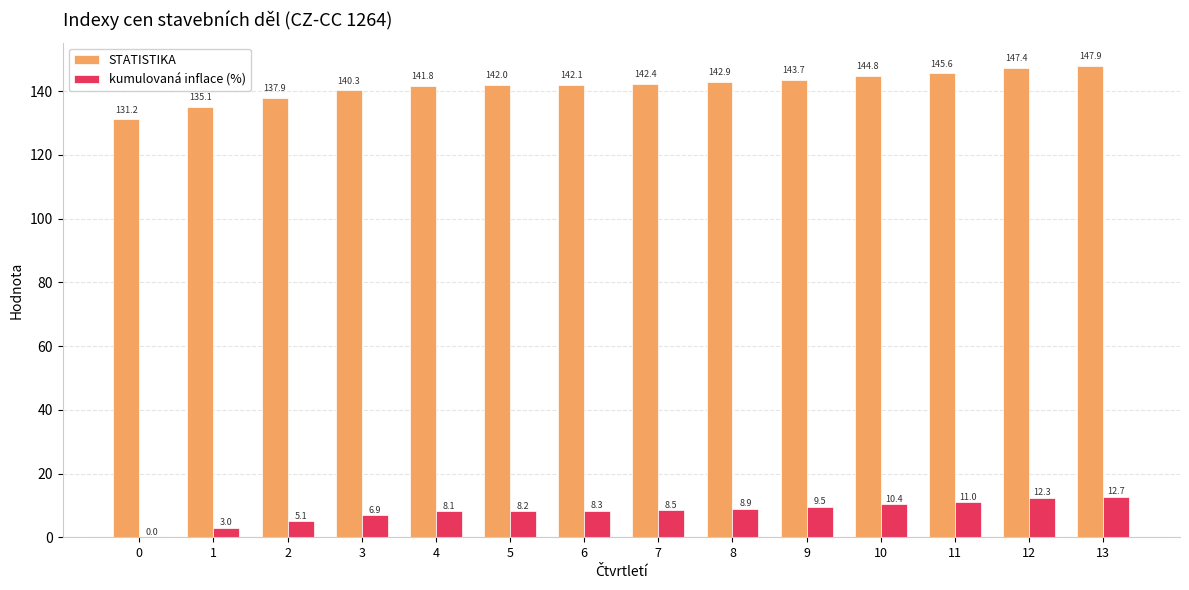

True or false: kumulovaná inflace (%) has a value of 8.9 at 8.

True